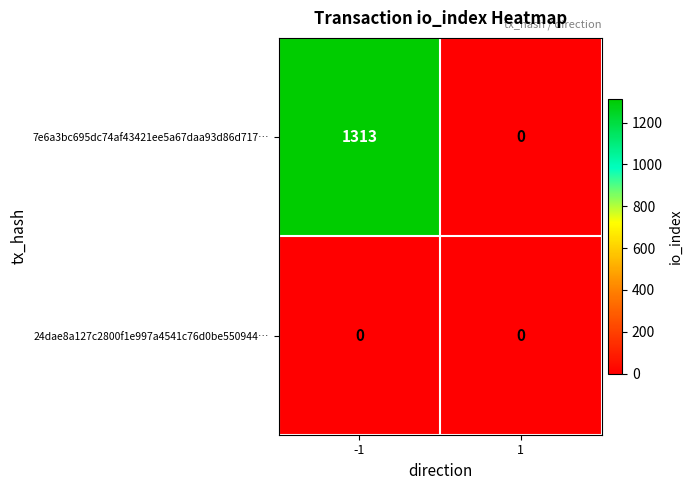

Which series has the largest total across all categories?

7e6a3bc695dc74af43421ee5a67daa93d86d717…